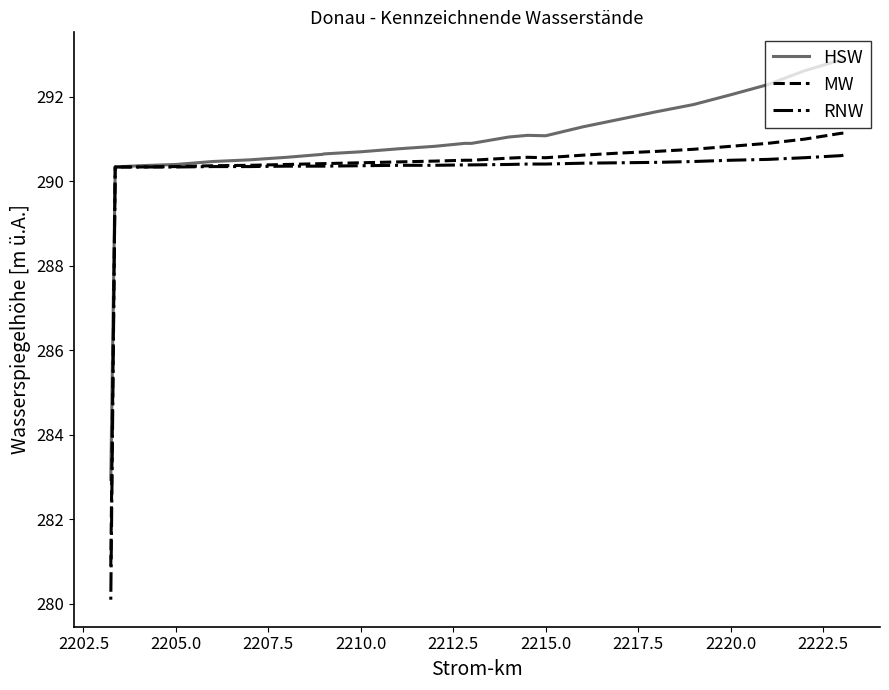

At how many categories does at least one series exceed 288?

25